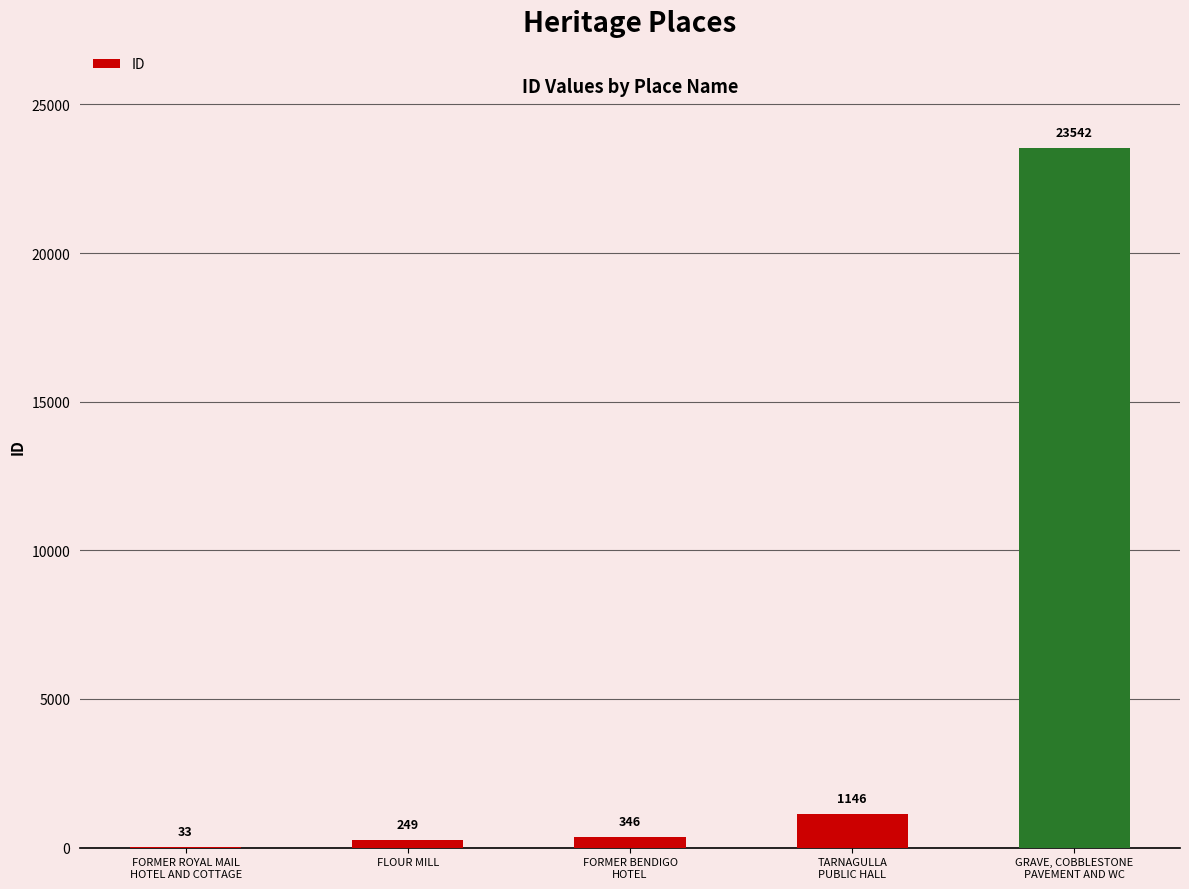

Are the bars horizontal?

No